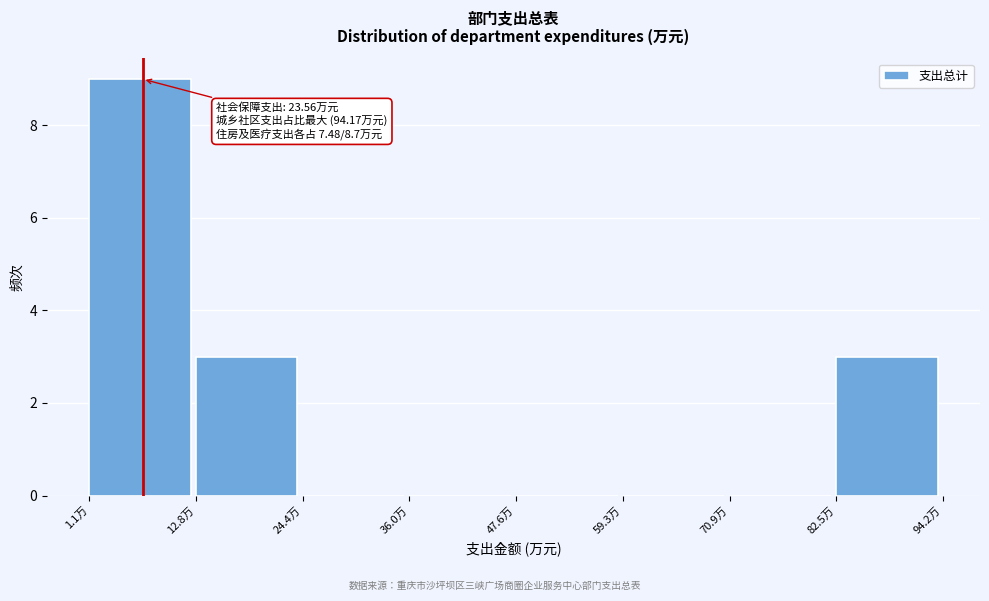

Which range on the x-axis has the tallest bar?

2 to 12